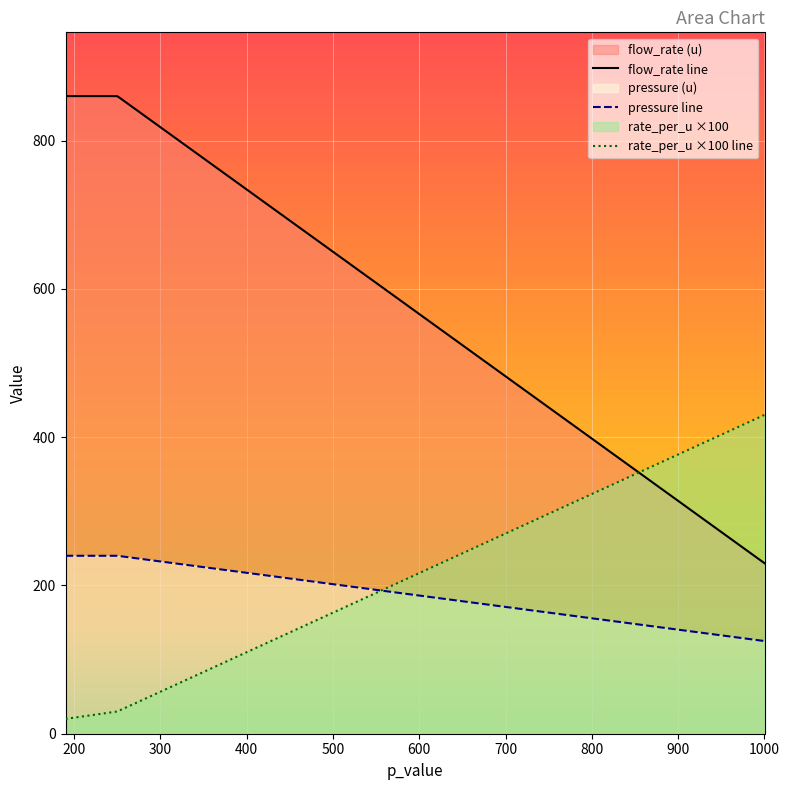

What is the average value of the flow_rate series?

650.0